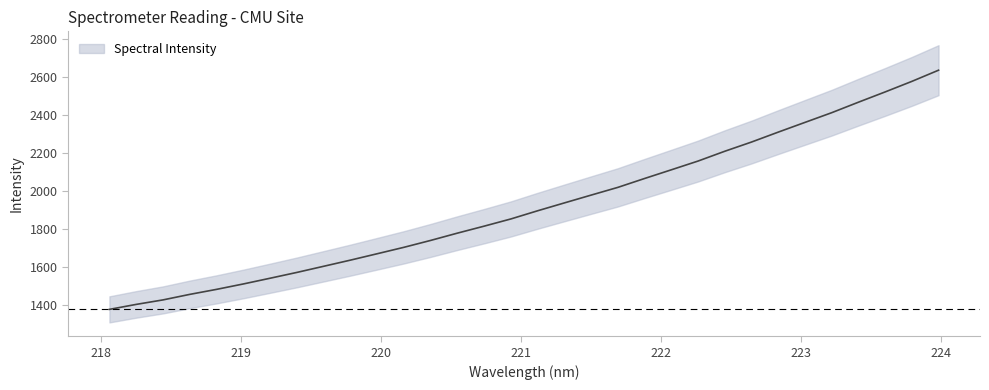

At which label is the value closest to 2004?

221.6902